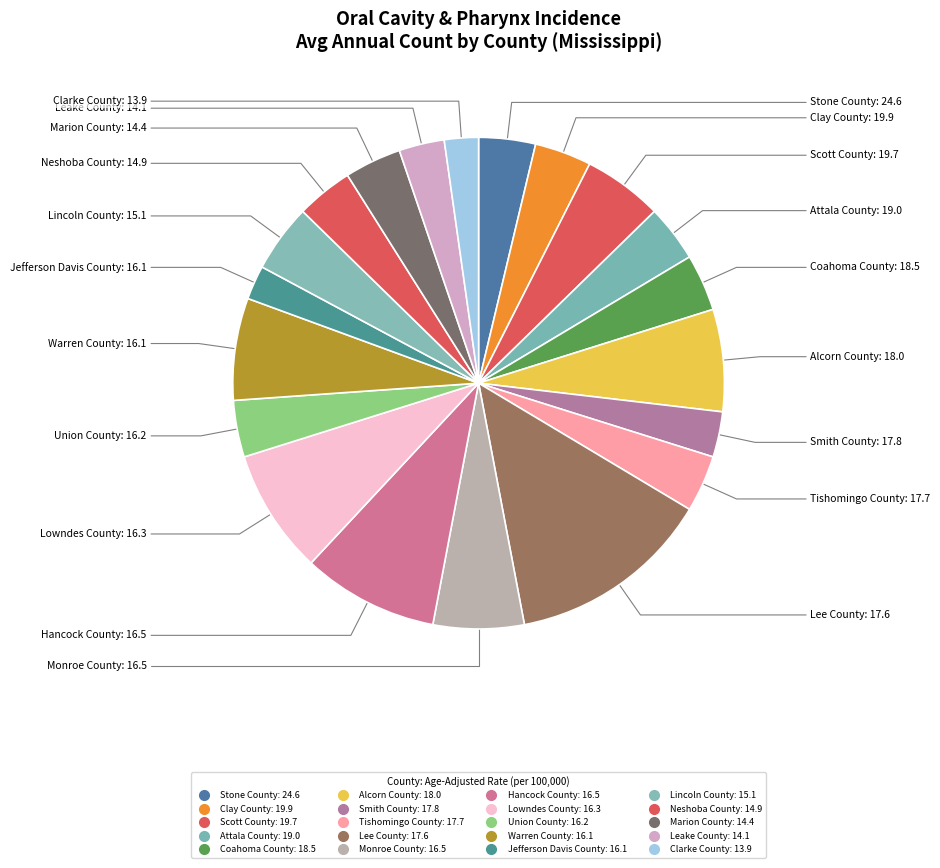

To the nearest percent, what portion does Jefferson Davis County: 16.1 represent?

2%